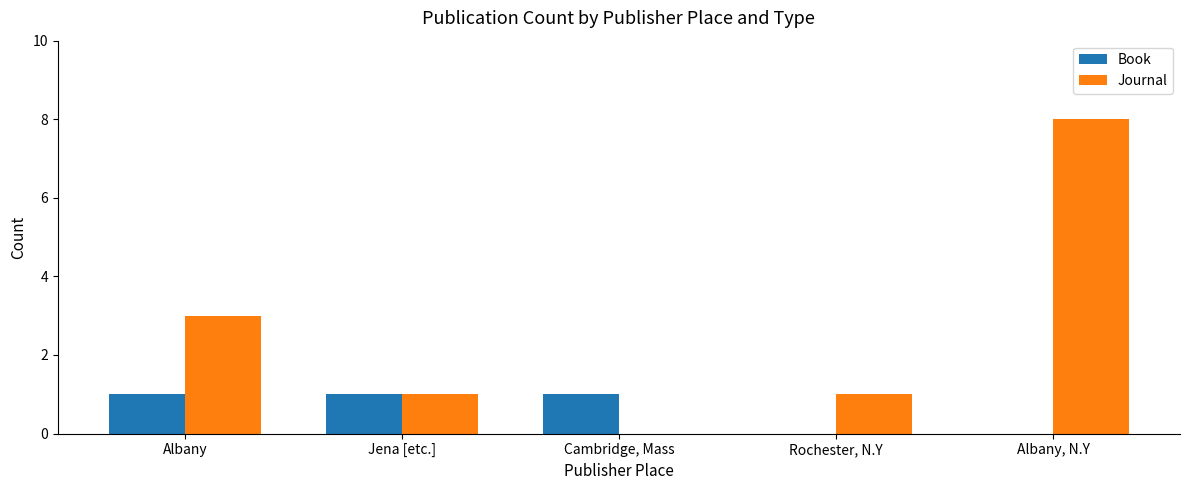

Which series has the largest total across all categories?

Journal